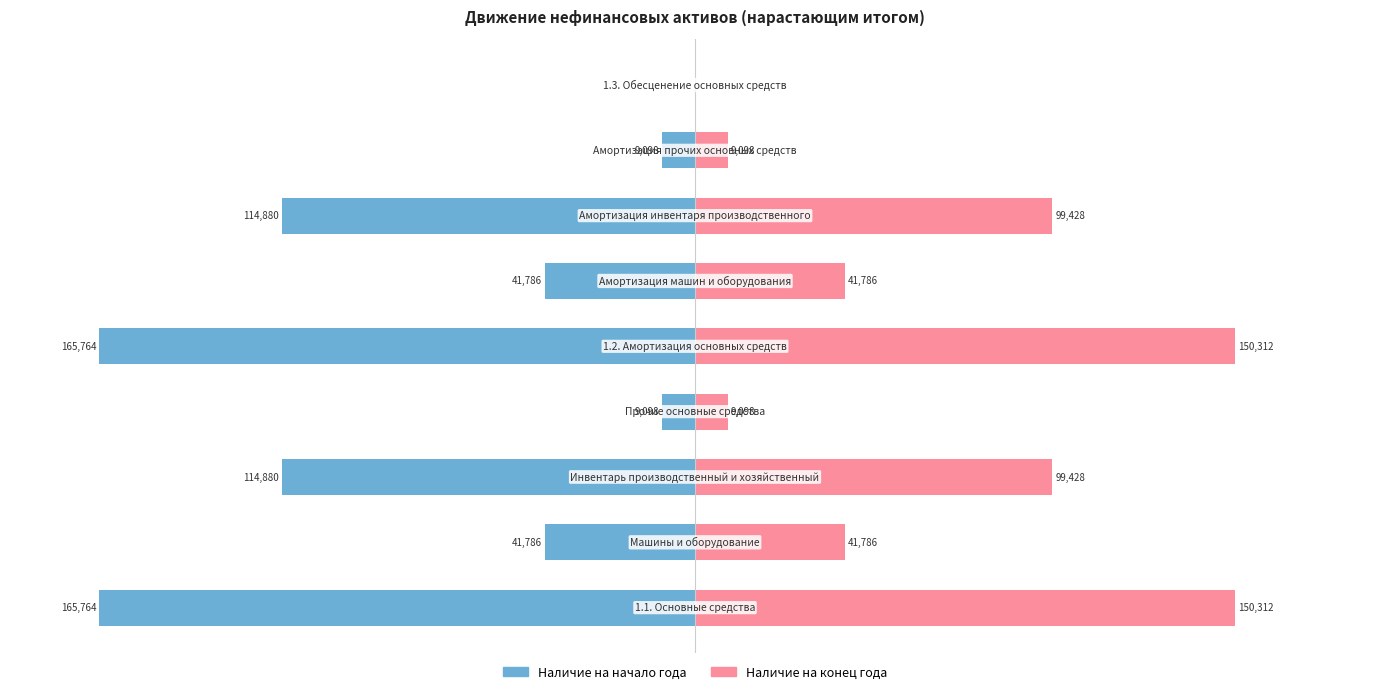

What are all the series names shown in the legend?

Наличие на начало года, Наличие на конец года